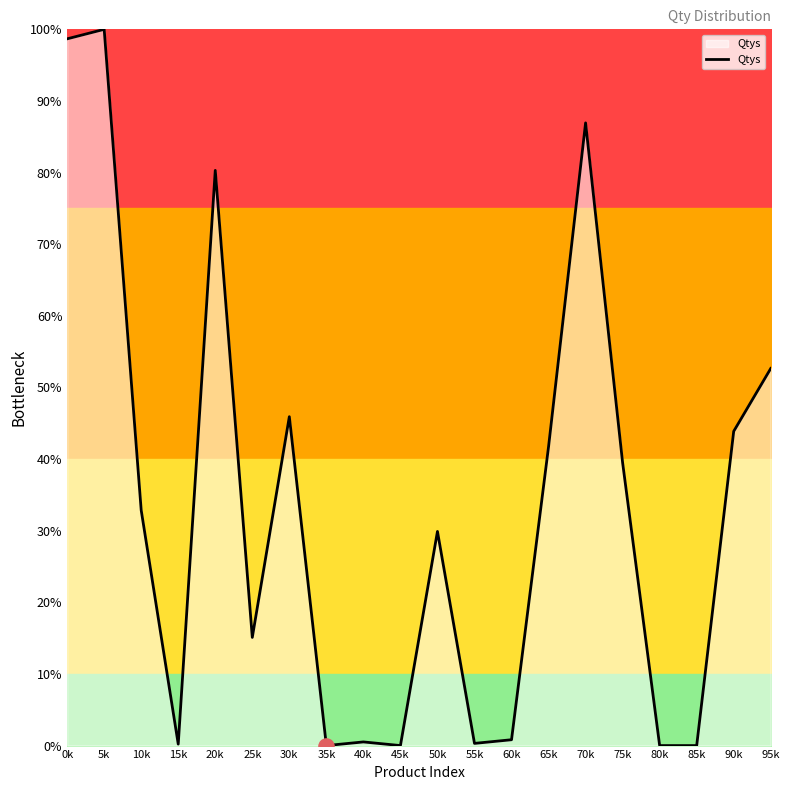

What is the change in value from 75k to 85k?

-39.5